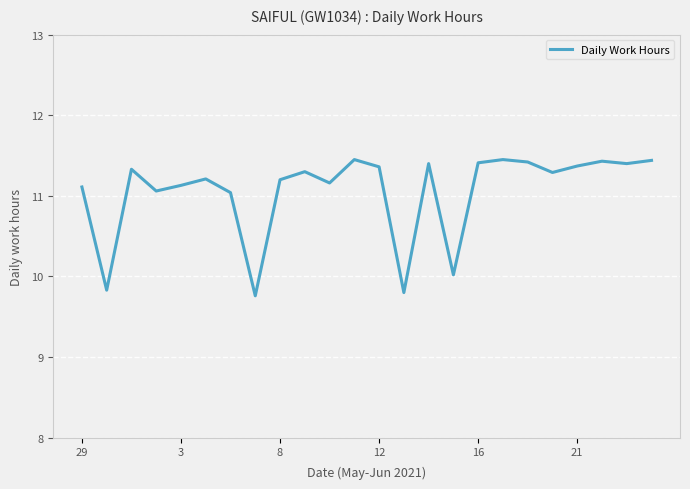

What is the difference between the maximum and minimum values?

1.7